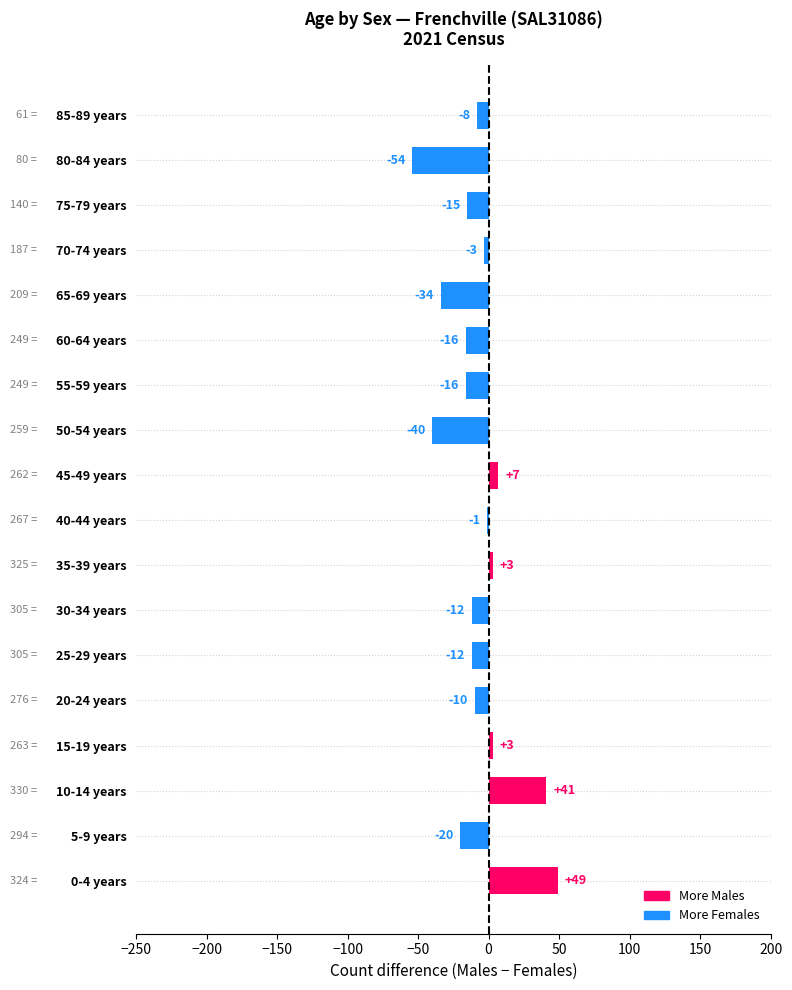

What is the sum of the values at 15-19 years and 50-54 years?

-37